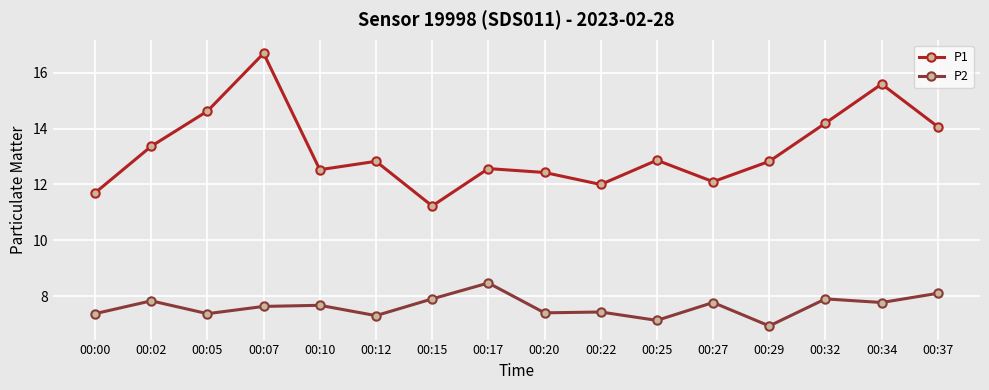

Count the number of categories in the chart.

16